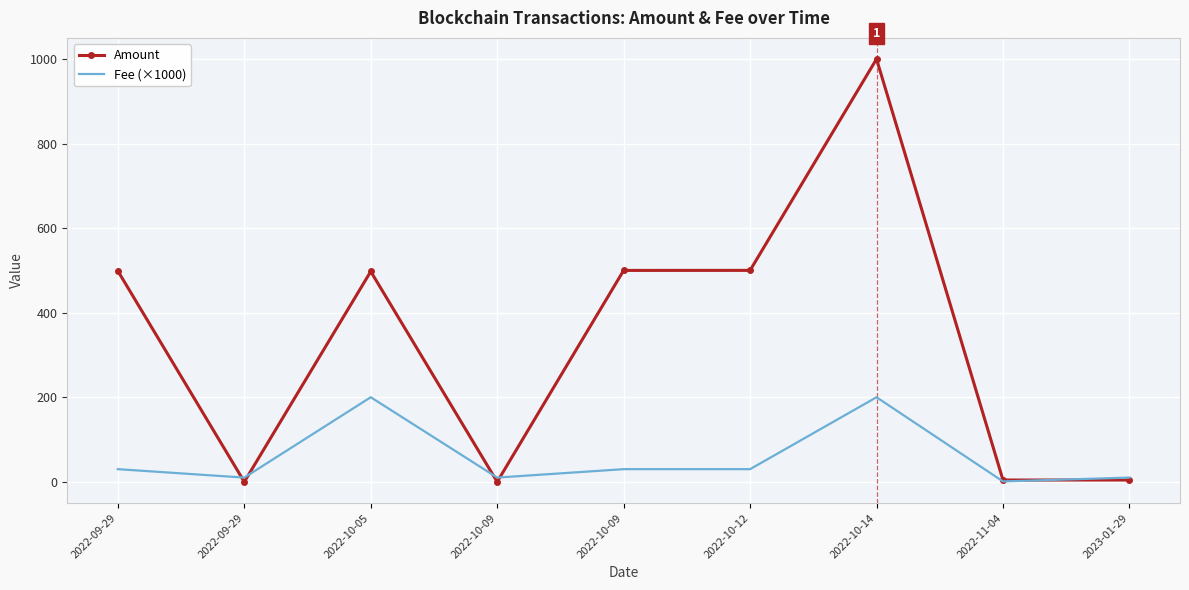

Is it true that Fee (×1000) equals 200.1 at 2022-10-14?

True